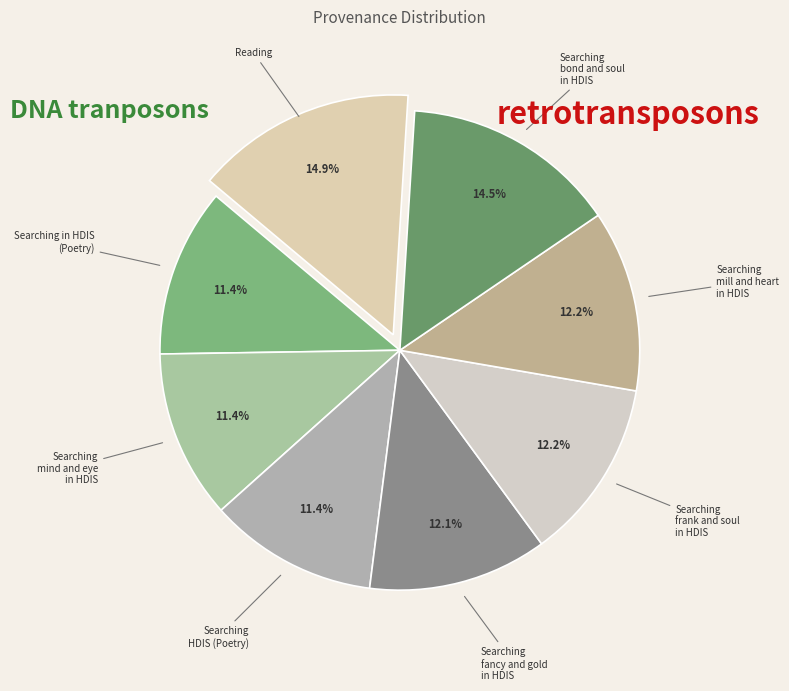

What is the ratio of the value at Searching mill and heart in HDIS to the value at Searching in HDIS (Poetry)?

1.1